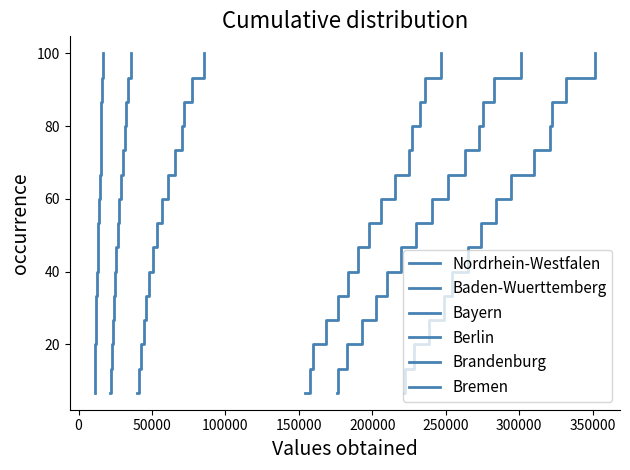

What is the value of the Nordrhein-Westfalen point at the 5th from the left?

33.3